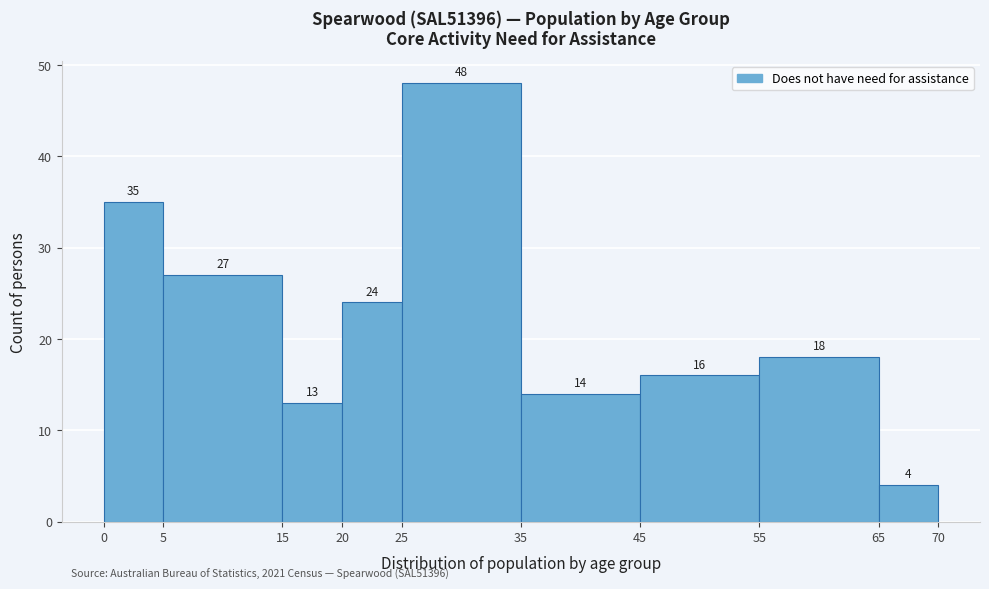

How tall is the bar that spans 65 to 70 on the x-axis?

4